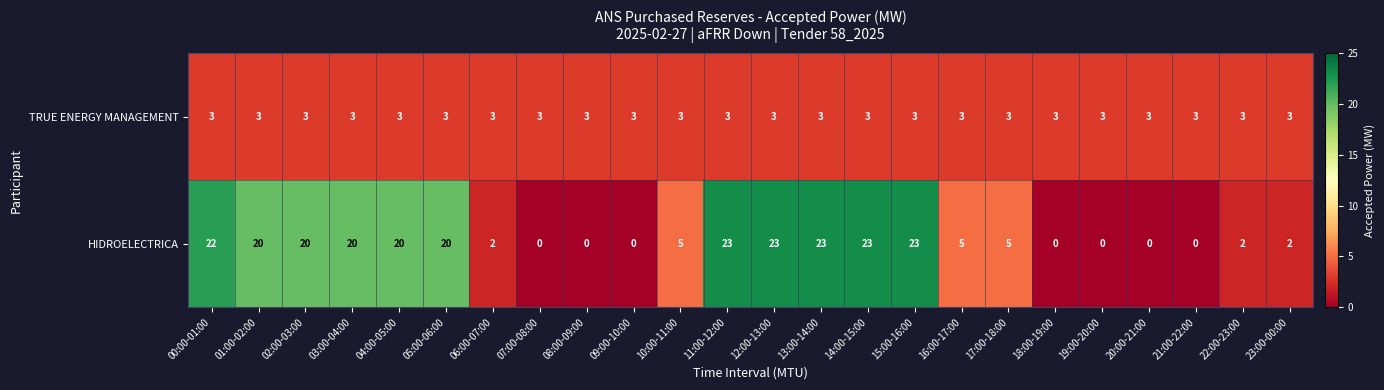

The value of TRUE ENERGY MANAGEMENT at 05:00-06:00 is 4. True or false?

False